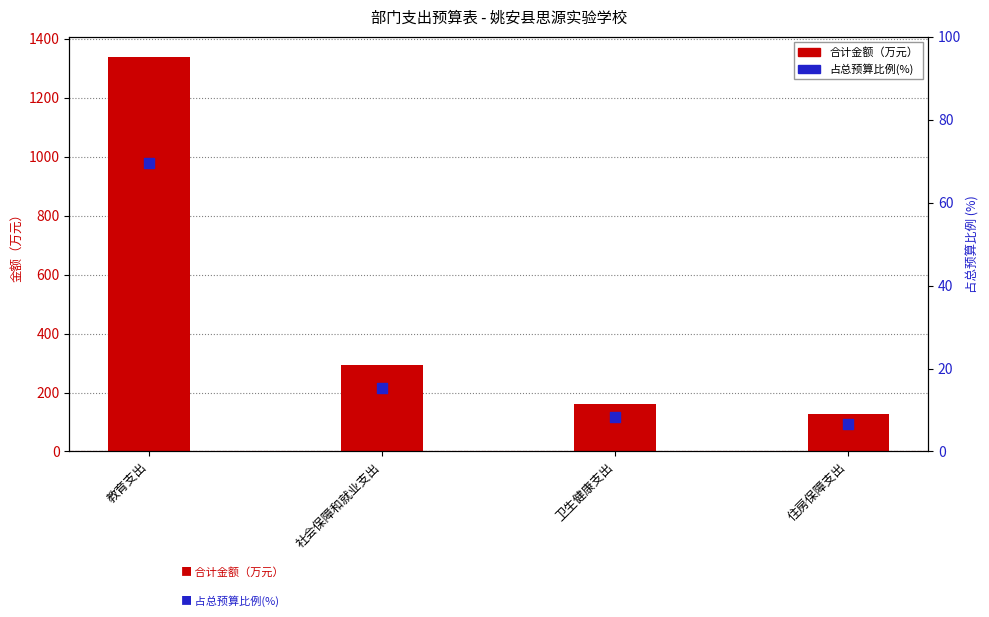

At which category is the sum across all series the highest?

教育支出